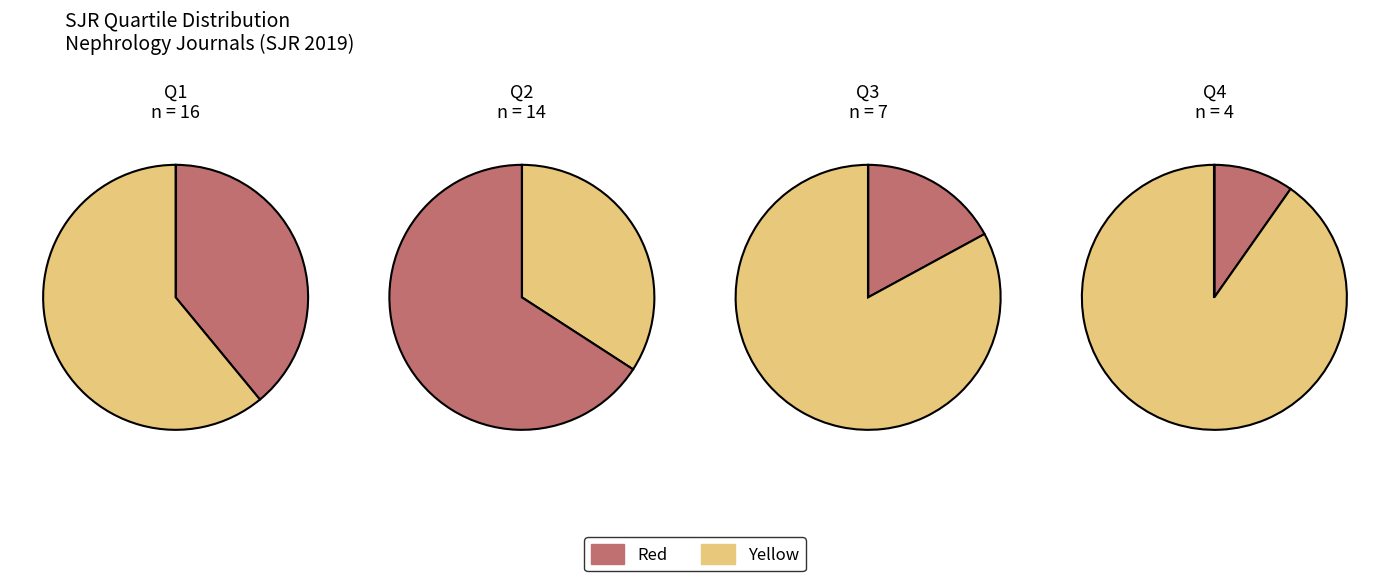

How many slices are in this pie chart?

4